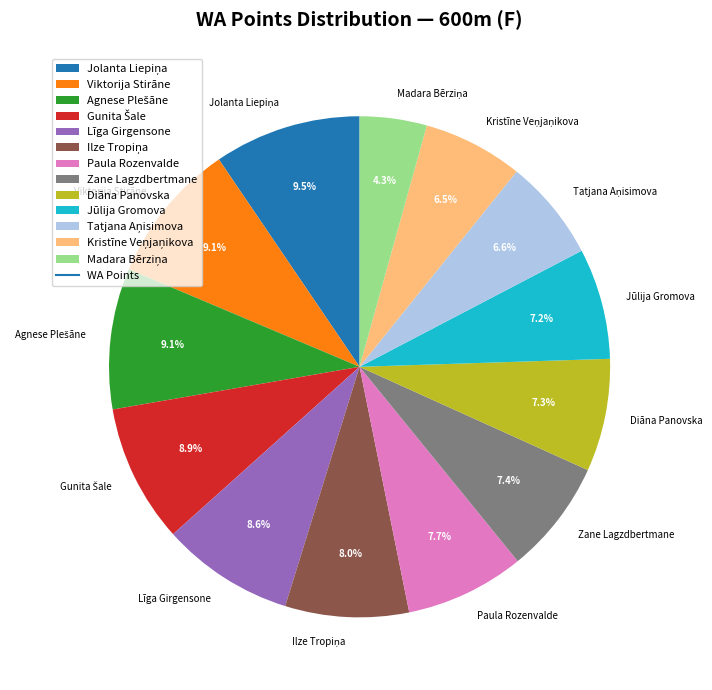

Does Zane Lagzdbertmane represent more than half of the total?

No